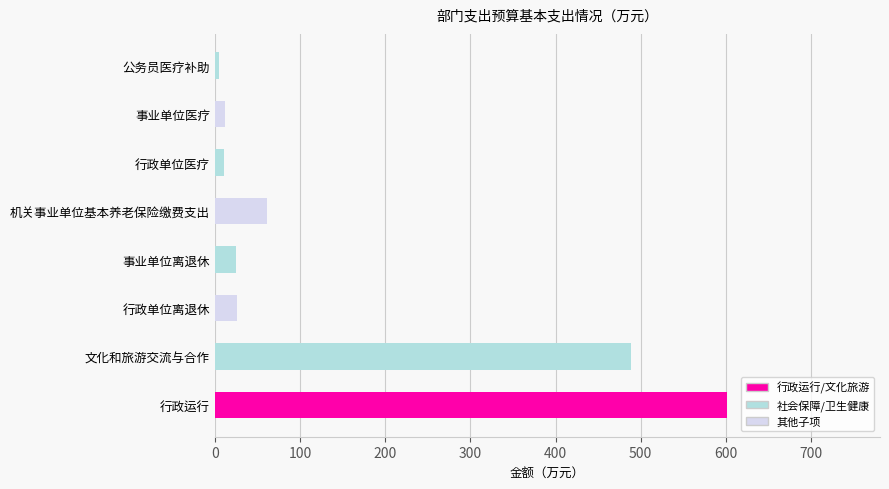

Which category has the highest value across all series?

行政运行